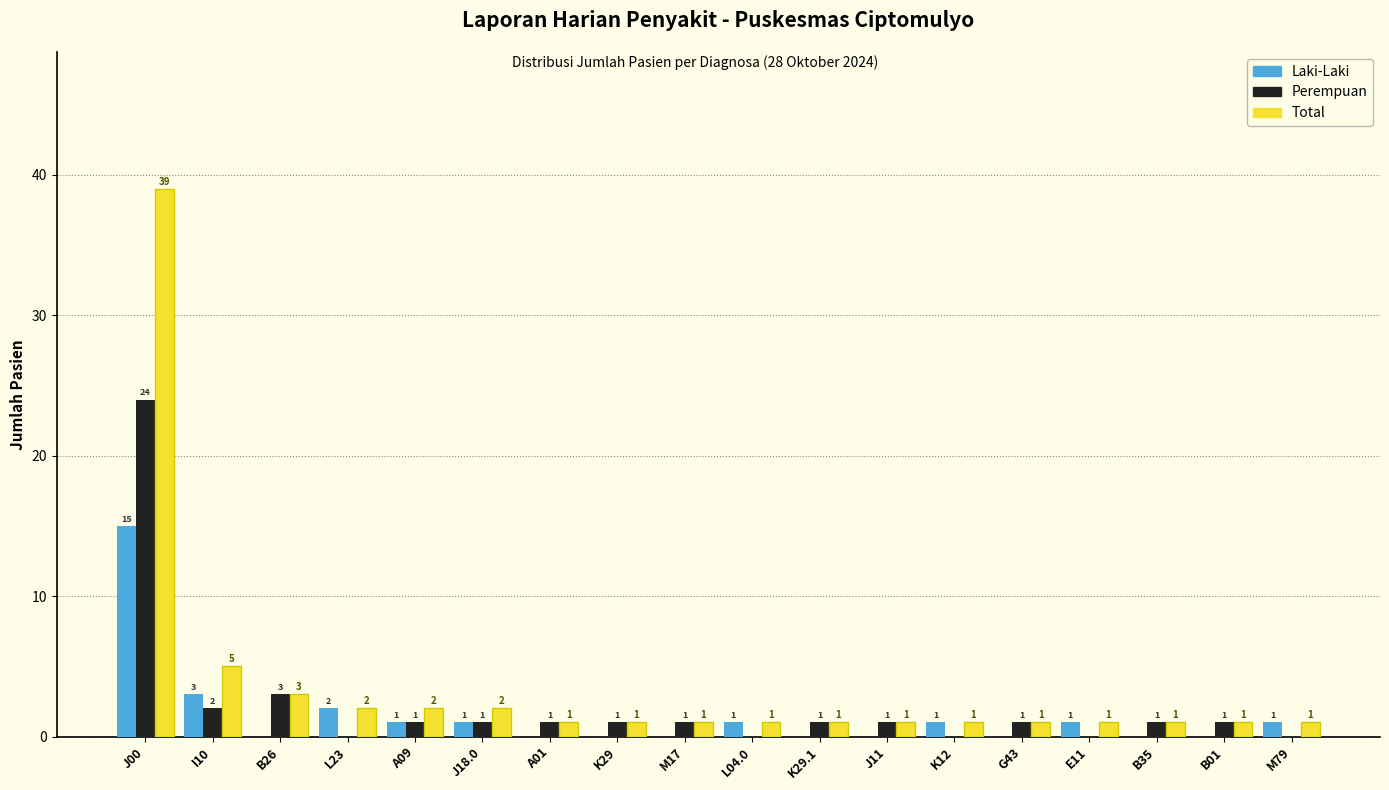

Reading left to right, list all the values displayed in this chart.

Laki-Laki: J00=15	I10=3	B26=0	L23=2	A09=1	J18.0=1	A01=0	K29=0	M17=0	L04.0=1	K29.1=0	J11=0	K12=1	G43=0	E11=1	B35=0	B01=0	M79=1
Perempuan: J00=24	I10=2	B26=3	L23=0	A09=1	J18.0=1	A01=1	K29=1	M17=1	L04.0=0	K29.1=1	J11=1	K12=0	G43=1	E11=0	B35=1	B01=1	M79=0
Total: J00=39	I10=5	B26=3	L23=2	A09=2	J18.0=2	A01=1	K29=1	M17=1	L04.0=1	K29.1=1	J11=1	K12=1	G43=1	E11=1	B35=1	B01=1	M79=1